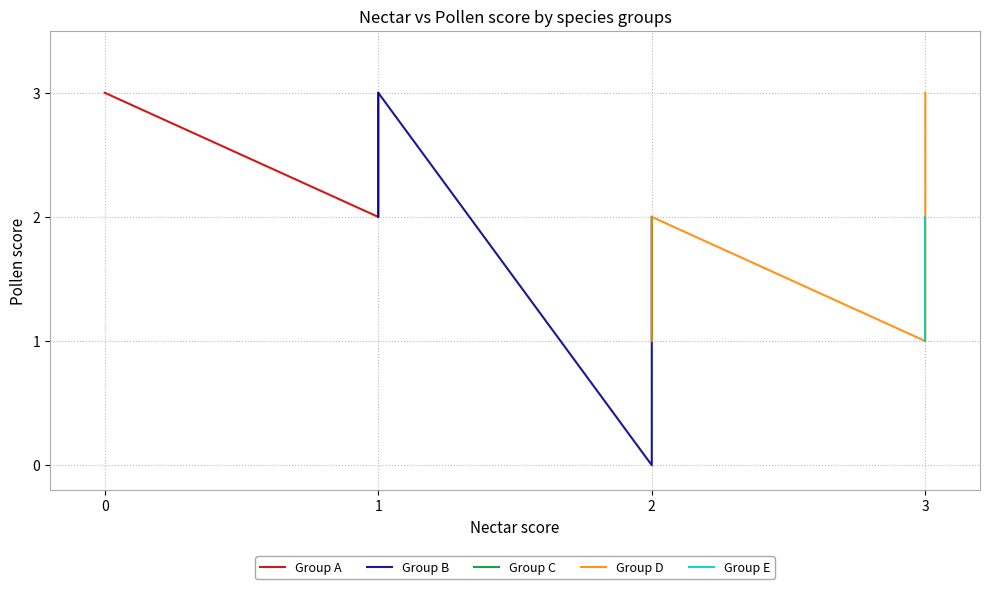

What is the value of the Group C point at the 7th from the left?

2